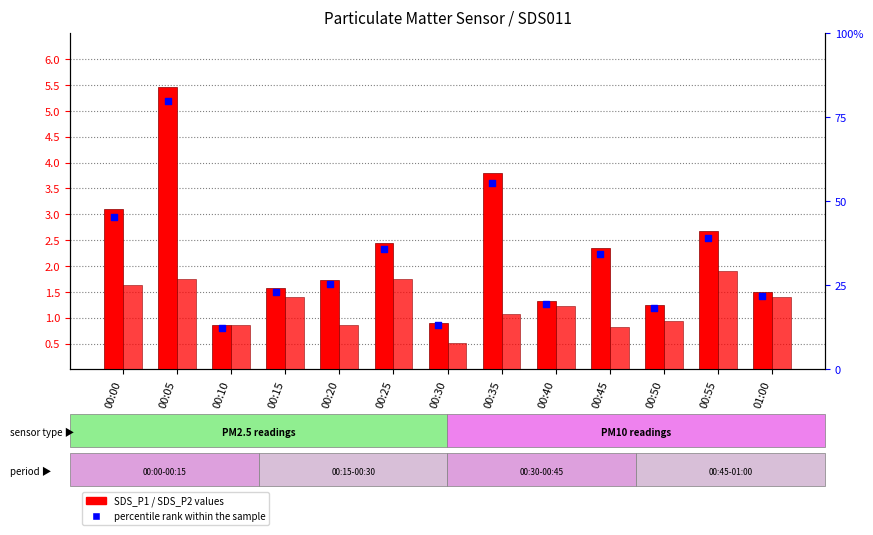

At how many categories does at least one series exceed 1?

11